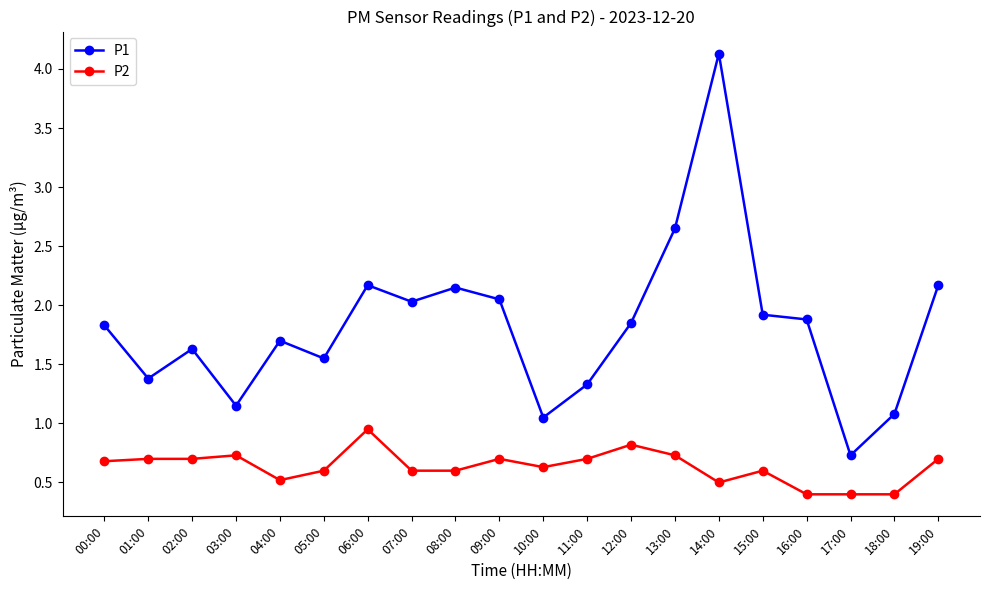

True or false: P2 has more than 2 points higher than both neighbors.

True